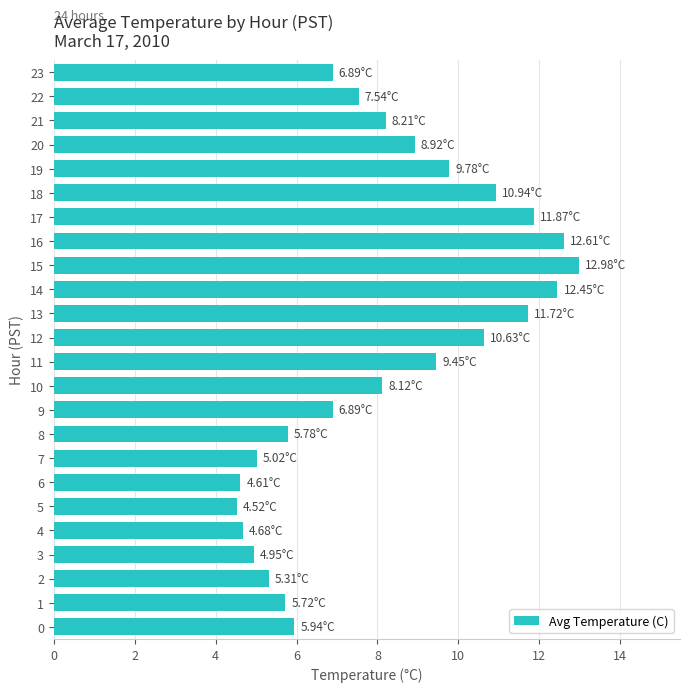

Which label corresponds to the largest value in the chart?

15